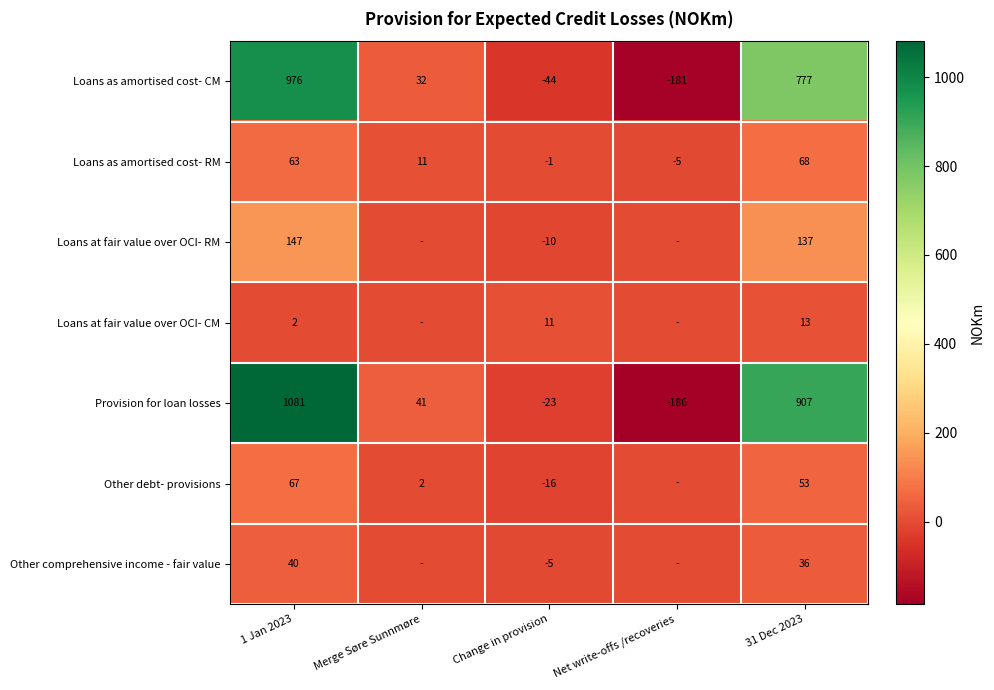

What is the average value of the Provision for loan losses series?

364